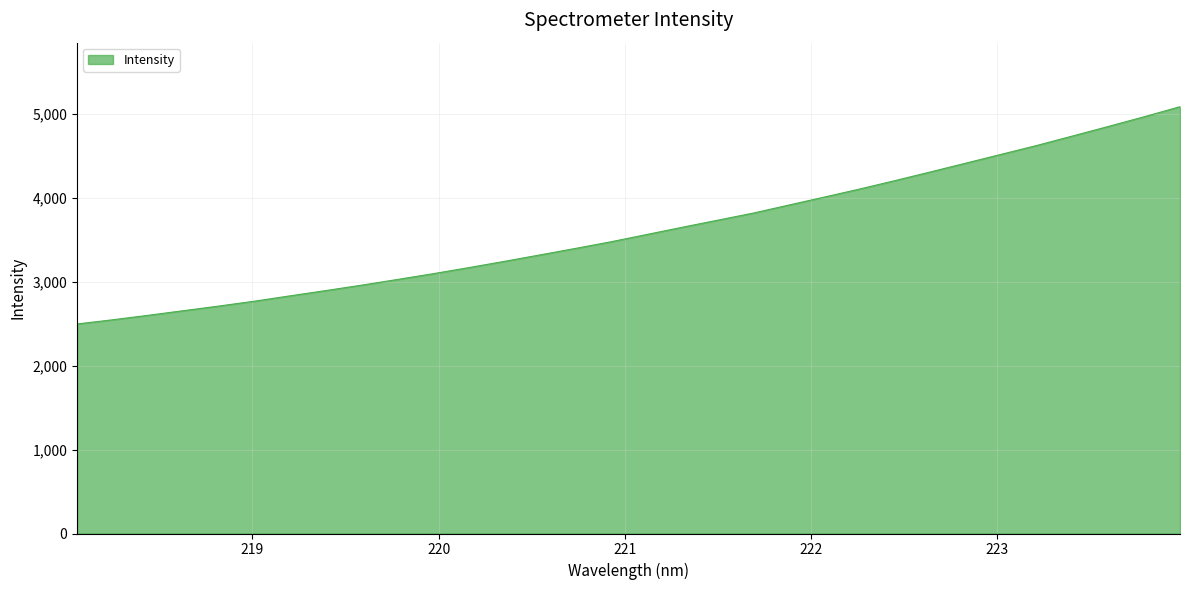

How many lines are shown in the chart?

1